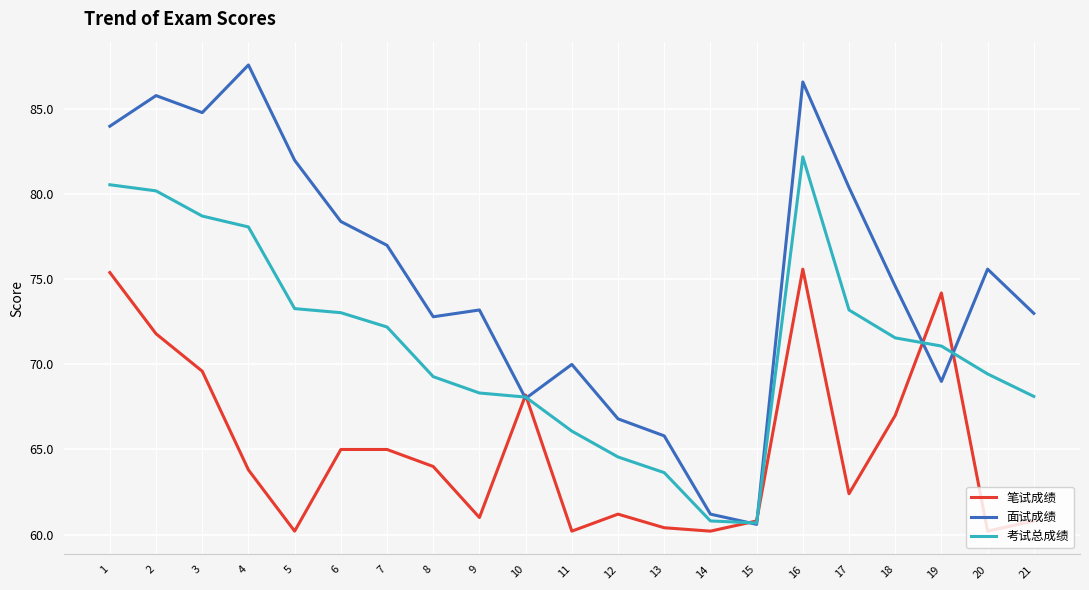

Which category has the highest value across all series?

4